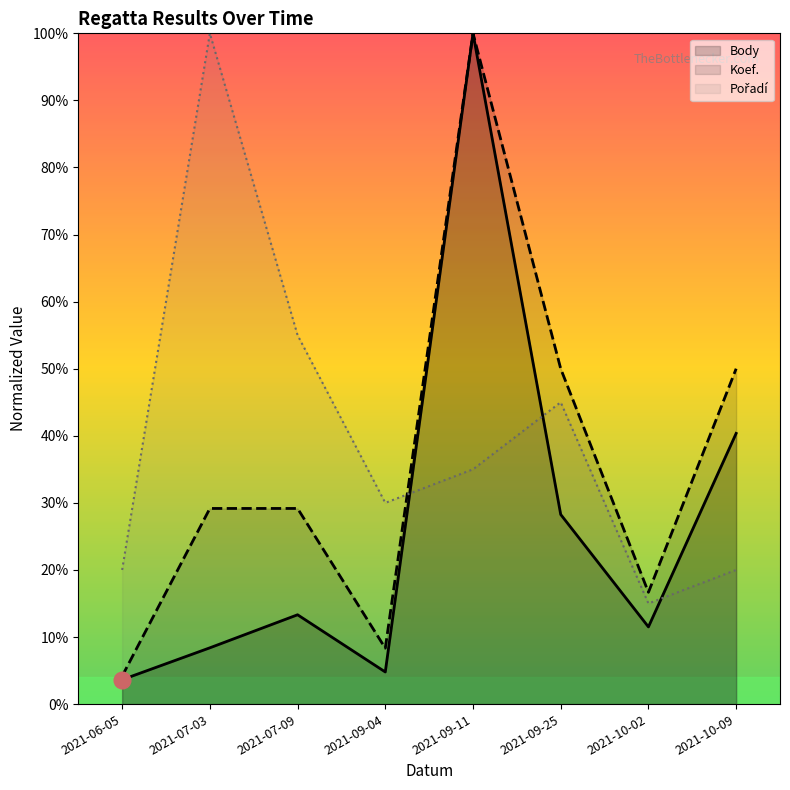

Where do Koef. and Pořadí first cross each other?

2021-09-04 and 2021-09-11